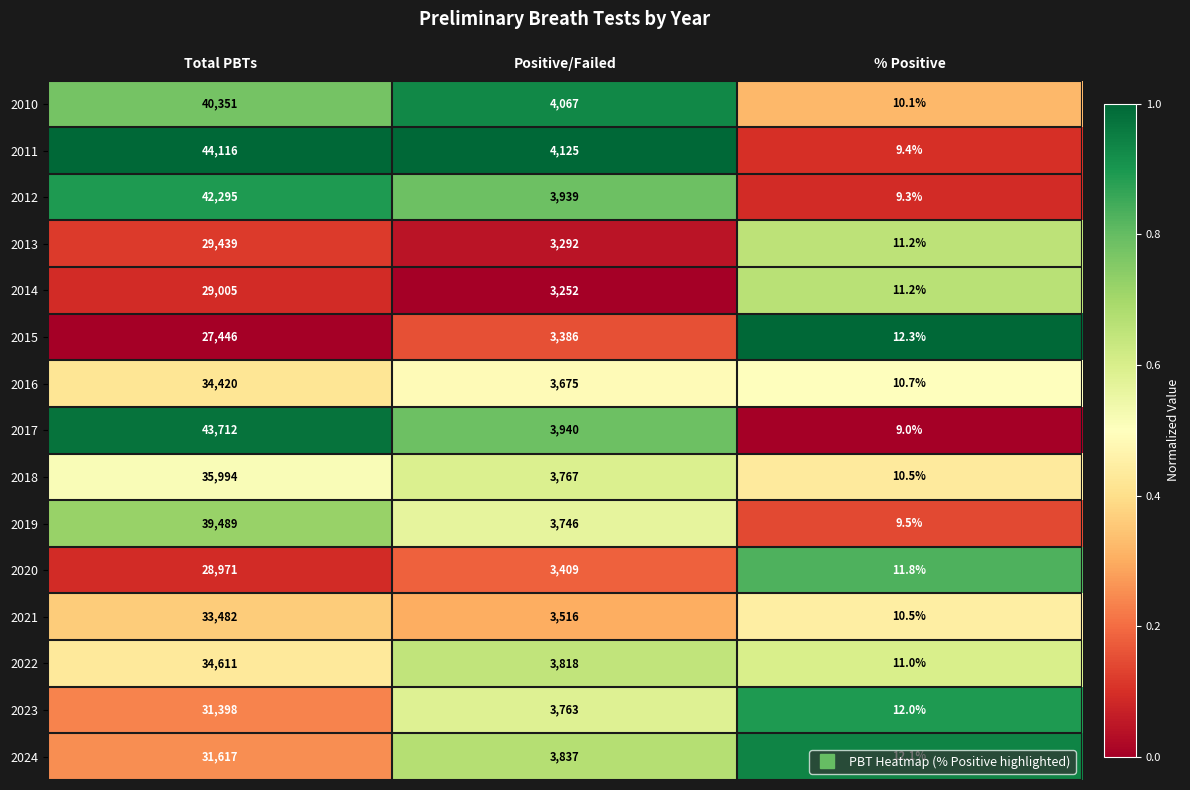

At which label does 2013 reach its minimum?

% Positive